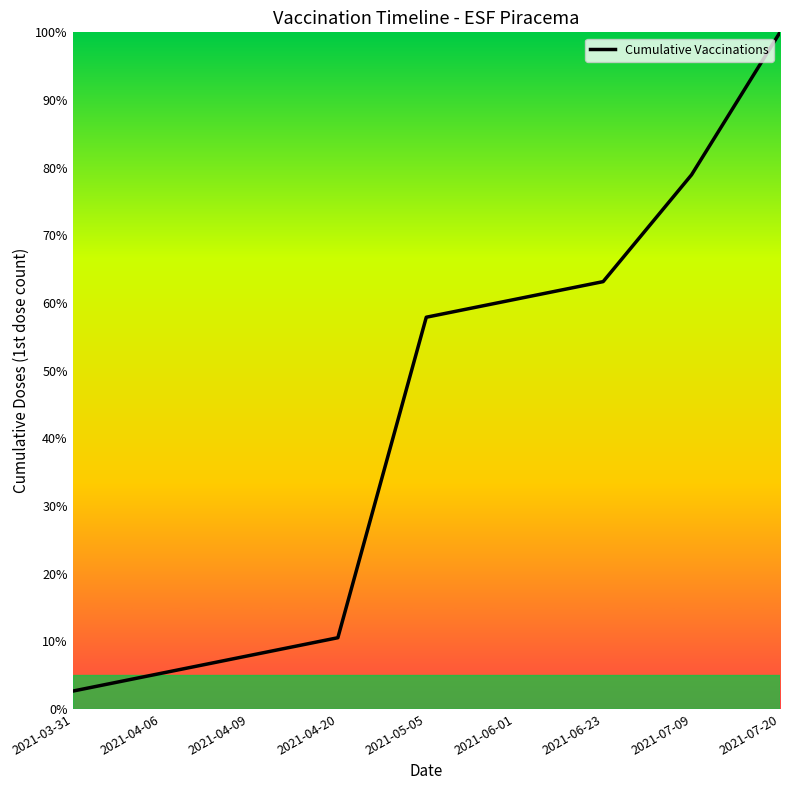

Reading left to right, extract all data points from this chart.

2021-03-31=2.6	2021-04-06=5.3	2021-04-09=7.9	2021-04-20=10.5	2021-05-05=57.9	2021-06-01=60.5	2021-06-23=63.2	2021-07-09=78.9	2021-07-20=100.0